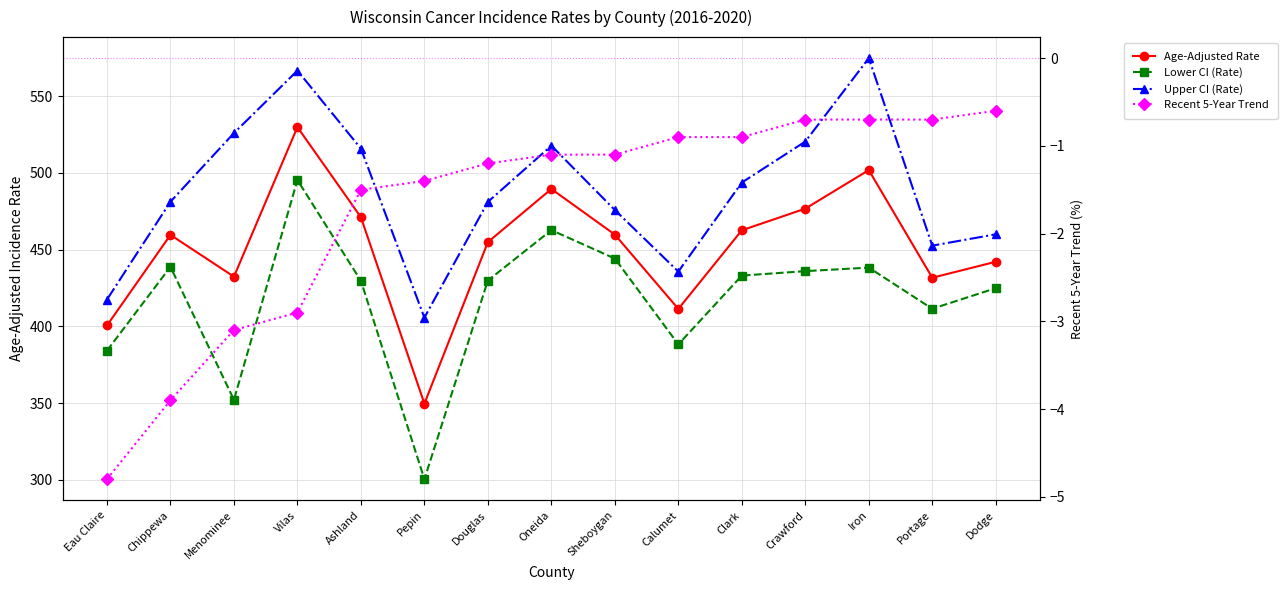

Which category has the lowest value across all series?

Eau Claire